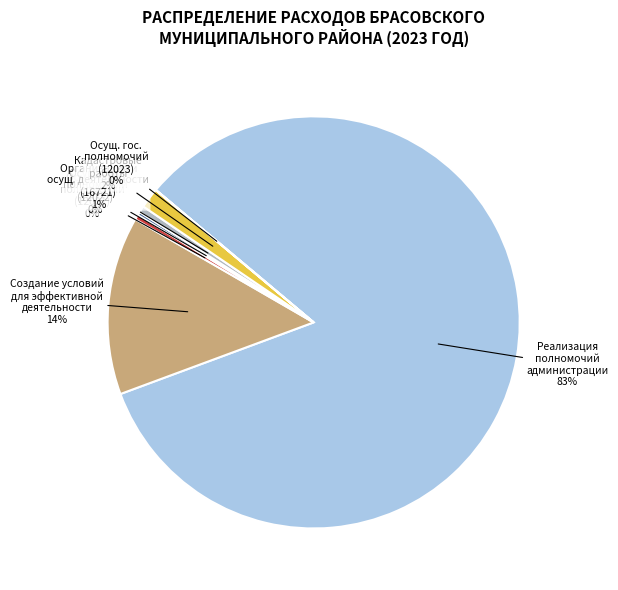

Which slice represents more than half of the pie?

Реализация полномочий администрации